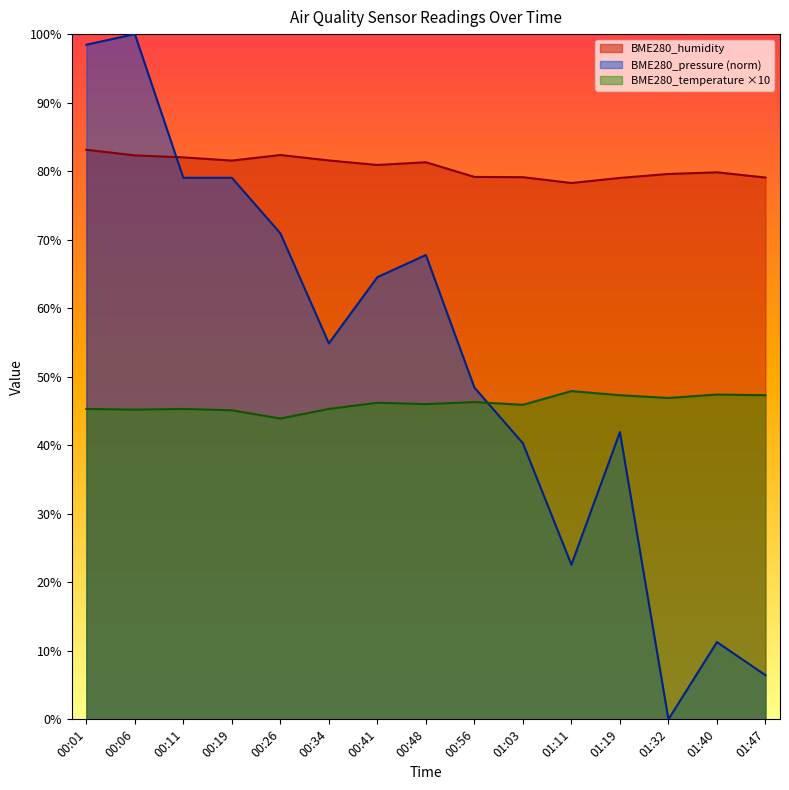

What position from the right is 01:32?

3